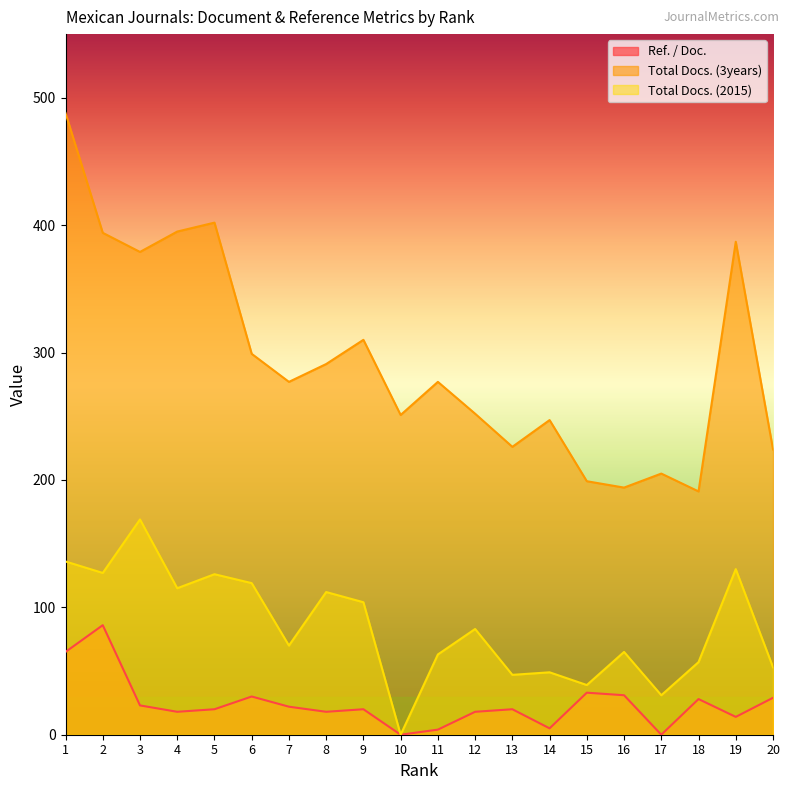

At which label is Ref. / Doc. closest to 43?

15